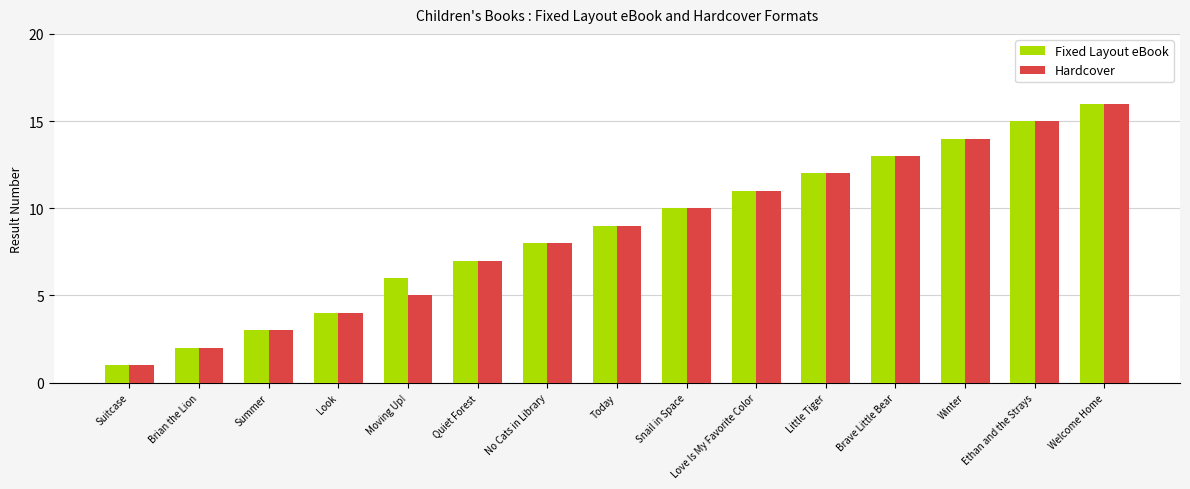

How many distinct data groups are displayed?

2